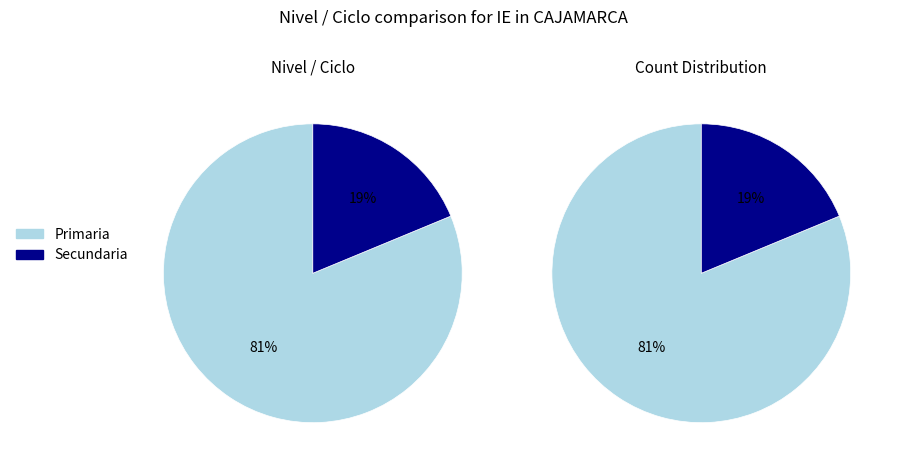

Which category has the smallest portion of the pie?

Secundaria